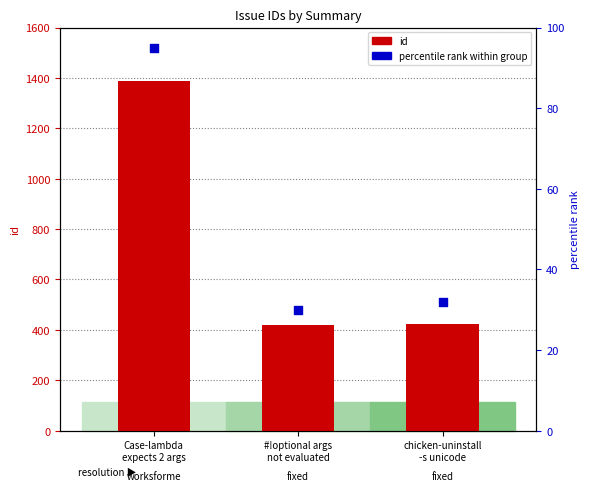

Is the value of id at chicken-uninstall
-s unicode greater than the value of percentile rank within group at chicken-uninstall
-s unicode?

Yes